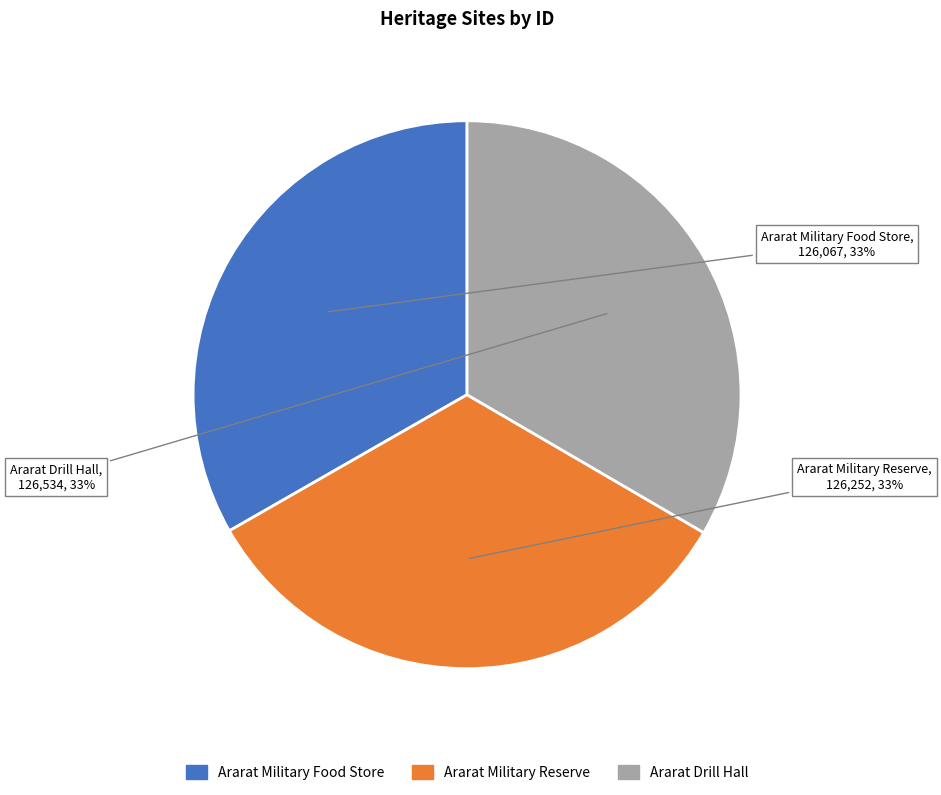

Is there any slice that represents more than half of the pie?

No